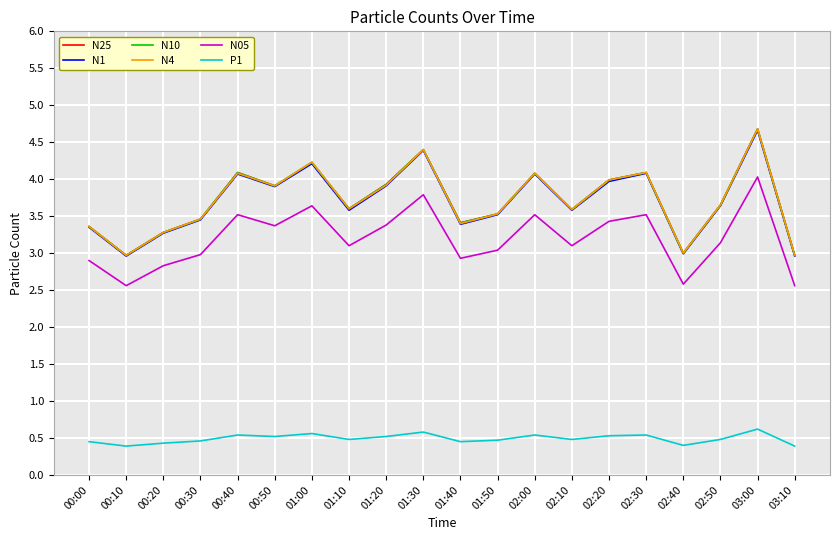

Count the number of categories in the chart.

20